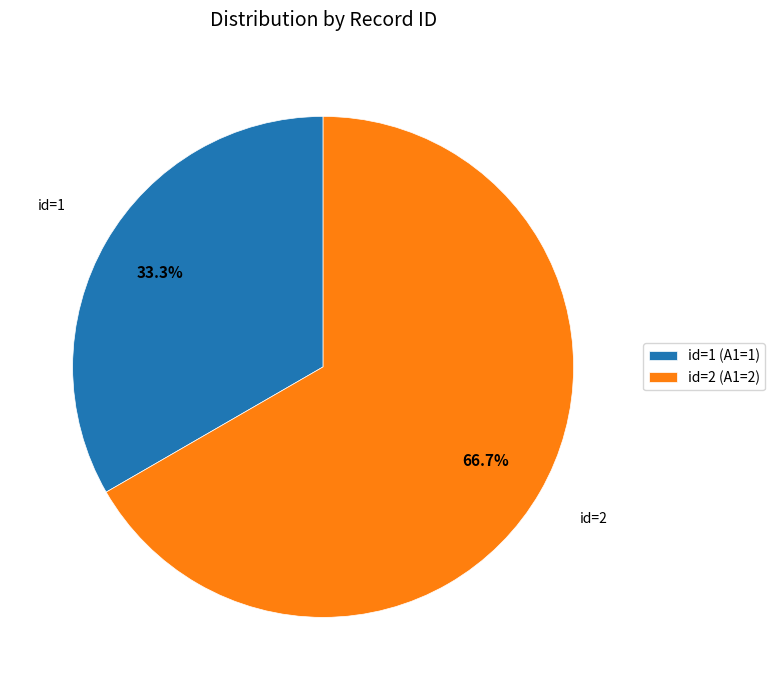

Is there any slice that represents more than half of the pie?

Yes